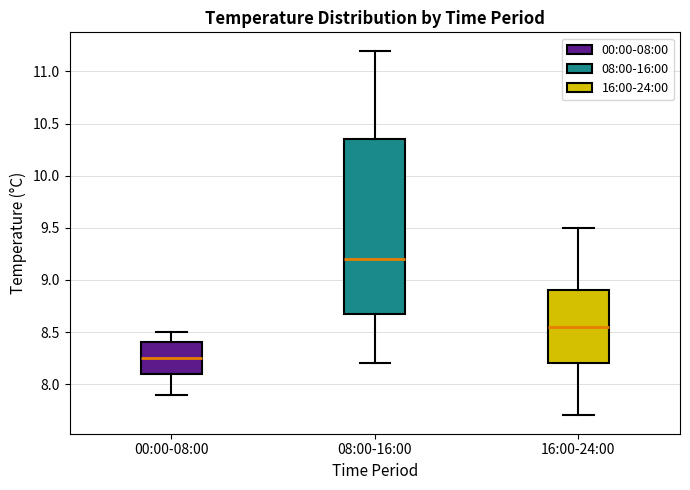

Reading left to right, transcribe this box plot: for each box, give where its median line is, the range the box spans, and where its two whiskers end, as read against the y-axis. The values are not printed on the chart, so give them approximately, as read against the axis.

00:00-08:00: median 8.25, box 8.10 to 8.40, whiskers 7.90 to 8.50
08:00-16:00: median 9.20, box 8.70 to 10.35, whiskers 8.20 to 11.20
16:00-24:00: median 8.55, box 8.20 to 8.90, whiskers 7.70 to 9.50